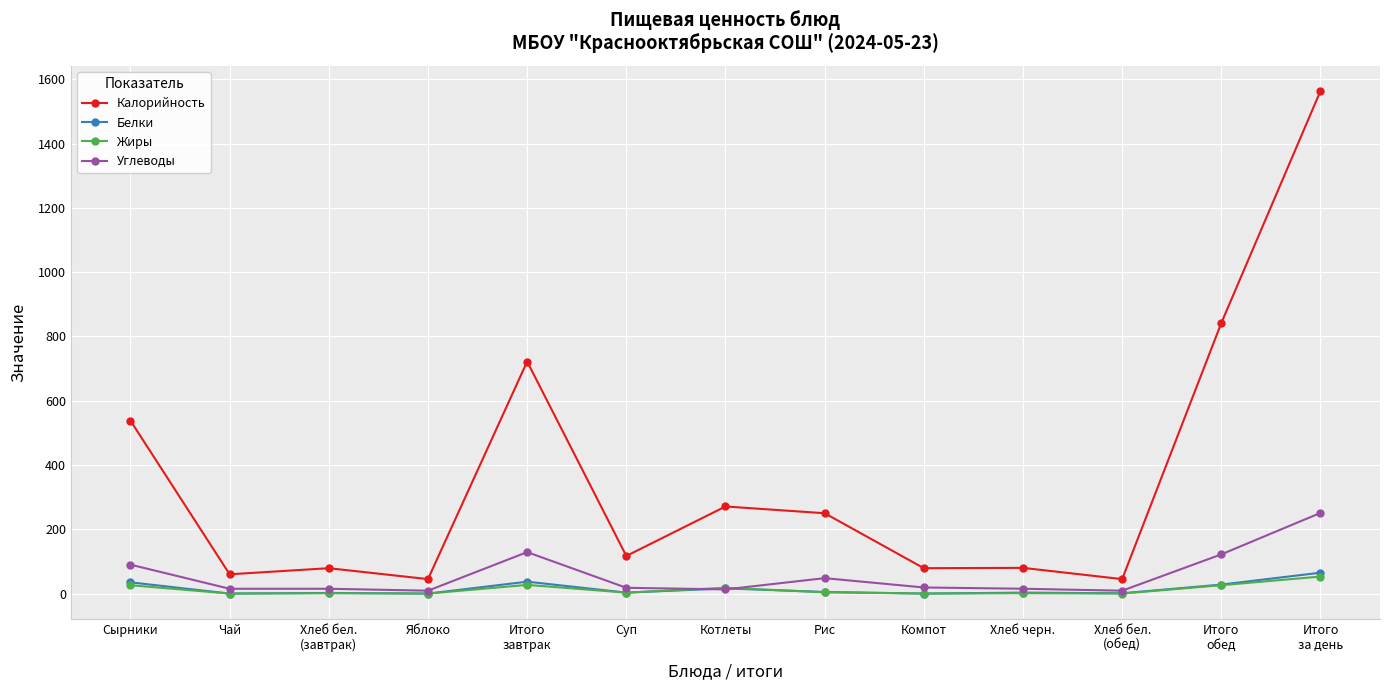

At how many categories does at least one series exceed 712?

3